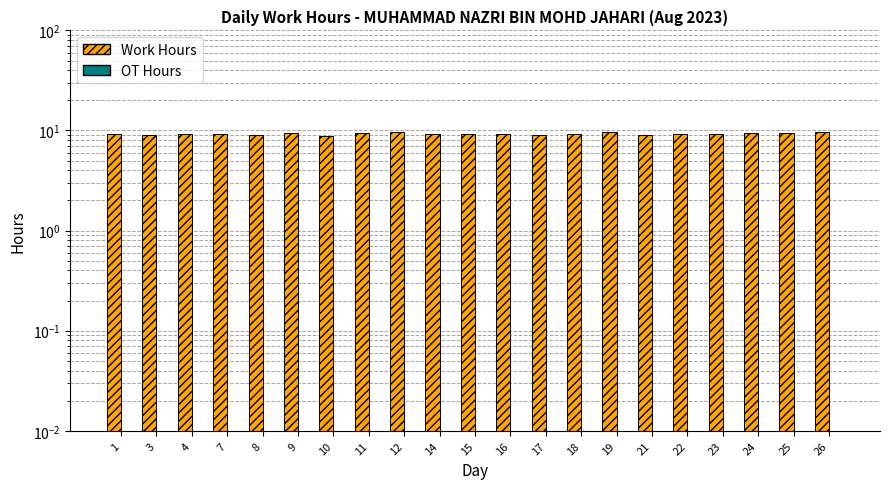

At which category is the sum across all series the highest?

12